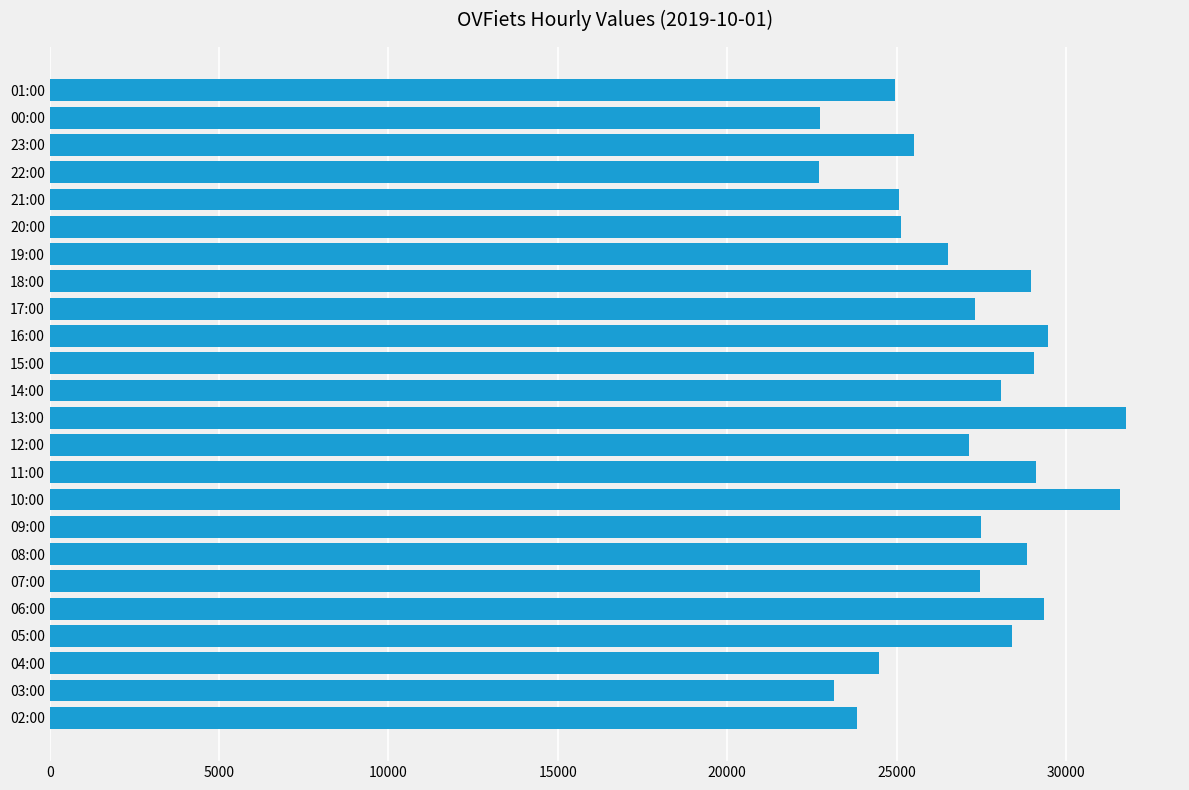

The value at 08:00 is 28848. True or false?

True